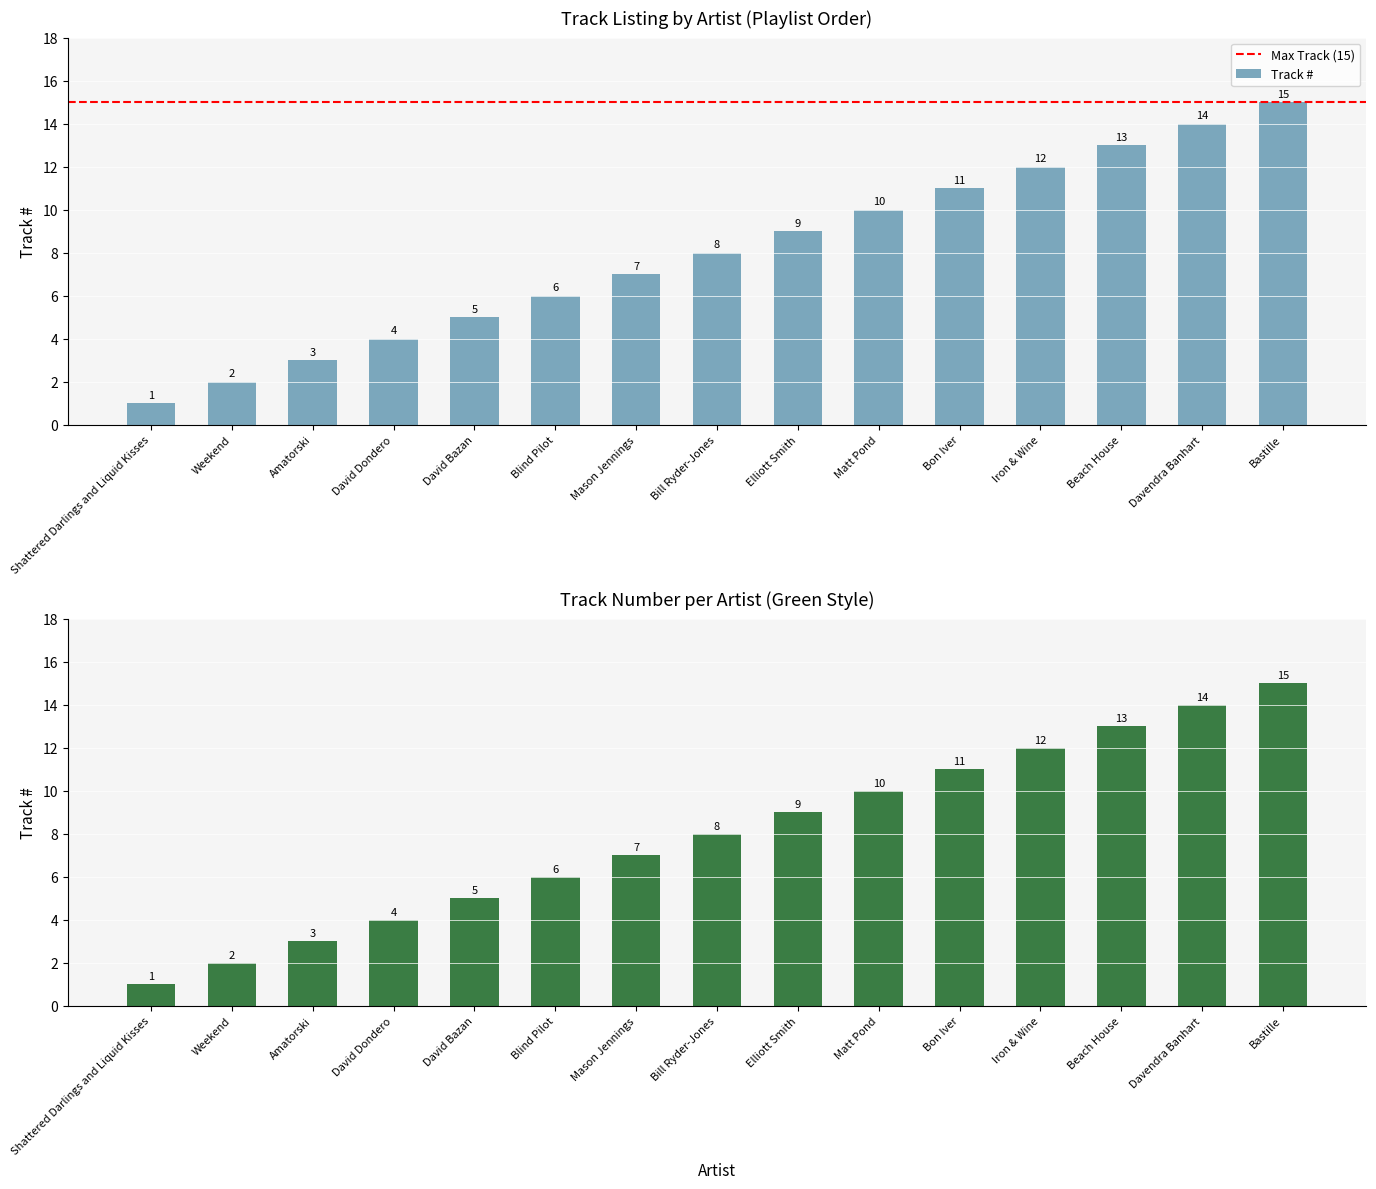

True or false: the data shows 4 at Mason Jennings.

False